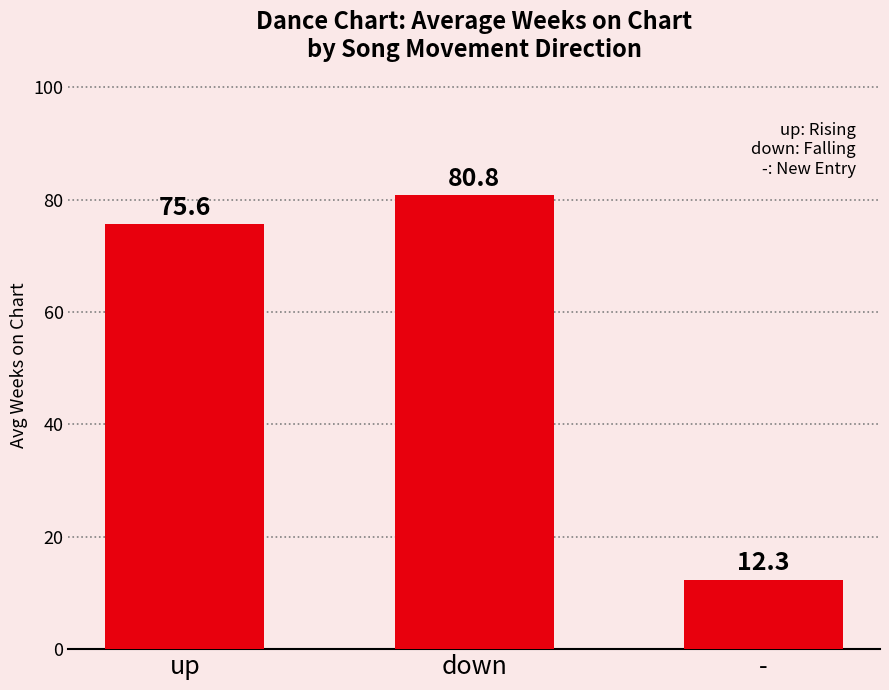

The chart shows a value of 80.8 at down. True or false?

True